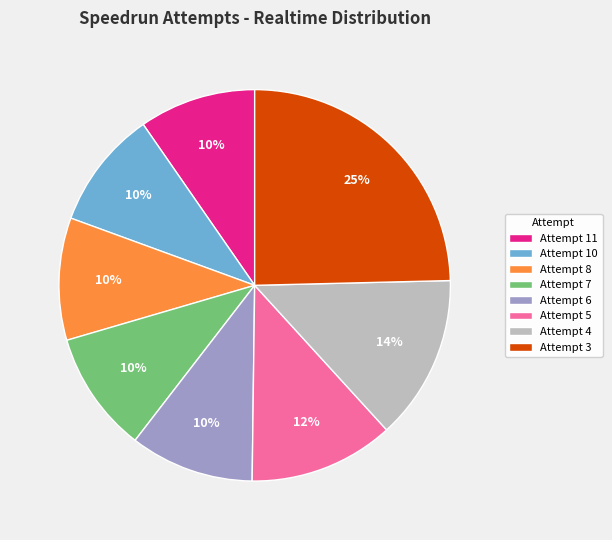

How many slices are in this pie chart?

8